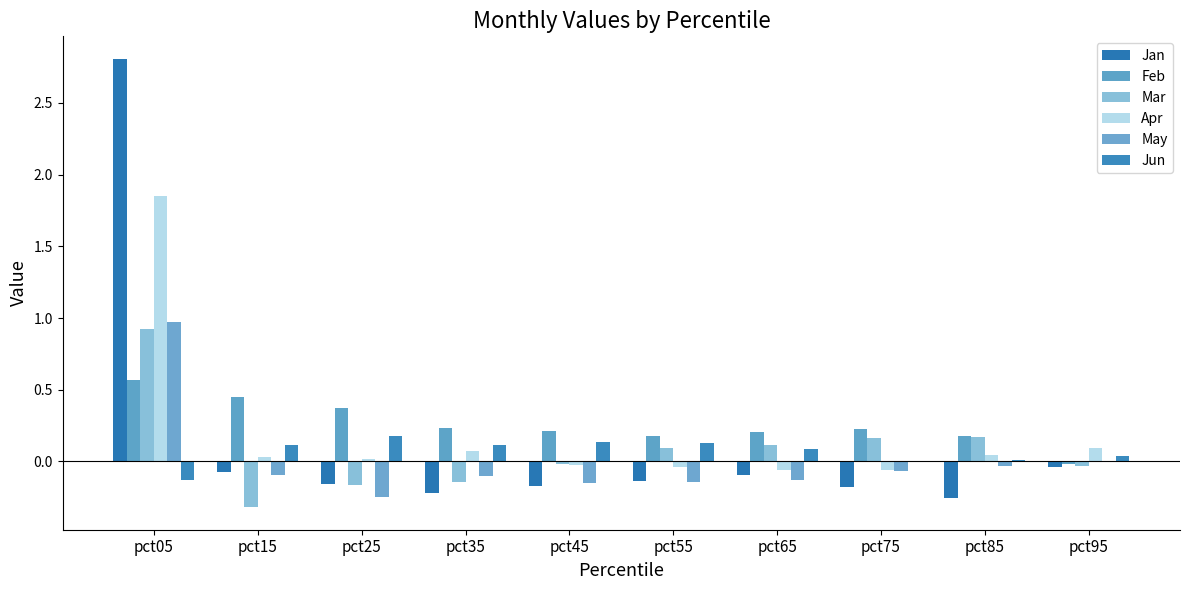

Reading left to right, extract all data points from this chart.

Jan: 2.8	-0.1	-0.2	-0.2	-0.2	-0.1	-0.1	-0.2	-0.3	-0.0
Feb: 0.6	0.4	0.4	0.2	0.2	0.2	0.2	0.2	0.2	-0.0
Mar: 0.9	-0.3	-0.2	-0.1	-0.0	0.1	0.1	0.2	0.2	-0.0
Apr: 1.8	0.0	0.0	0.1	-0.0	-0.0	-0.1	-0.1	0.0	0.1
May: 1.0	-0.1	-0.2	-0.1	-0.1	-0.1	-0.1	-0.1	-0.0	-0.0
Jun: -0.1	0.1	0.2	0.1	0.1	0.1	0.1	-0.0	0.0	0.0